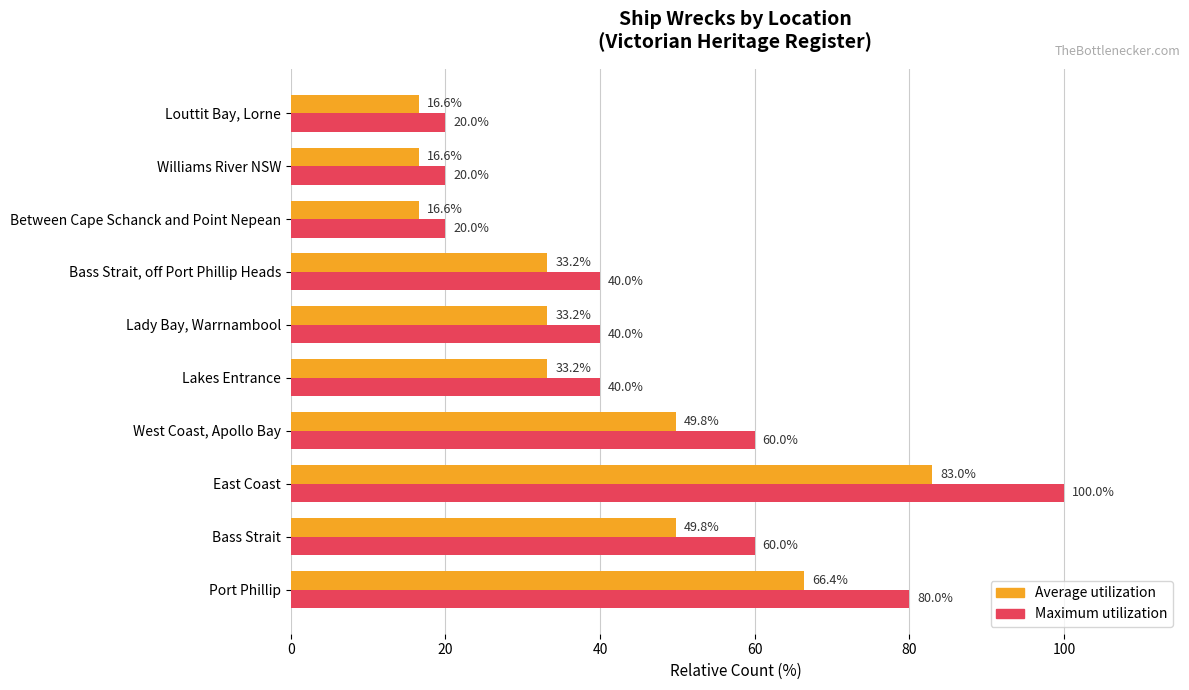

The value of Average utilization at Bass Strait, off Port Phillip Heads is 33.2. True or false?

True